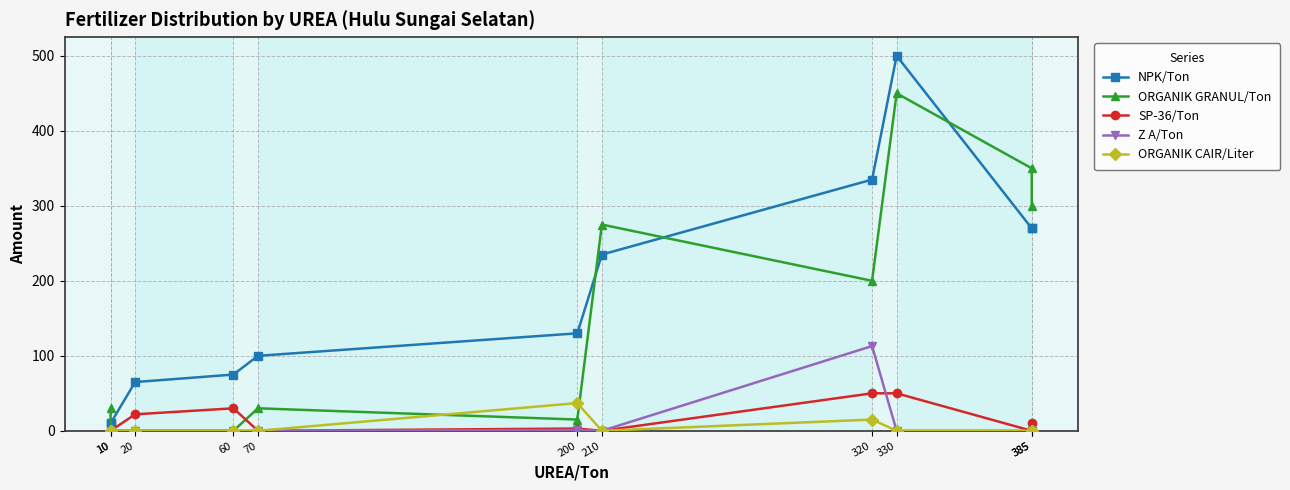

True or false: NPK/Ton and ORGANIK CAIR/Liter cross at least once.

False